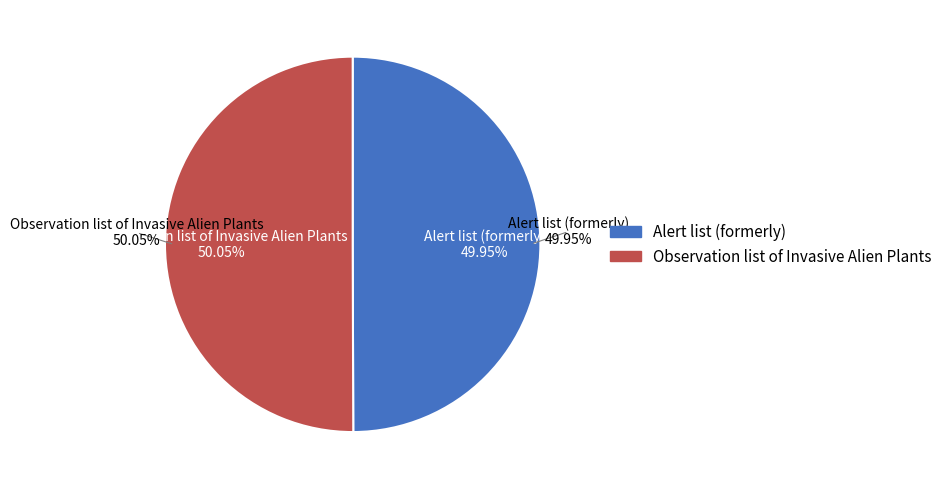

Which category has the smallest portion of the pie?

Alert list (formerly)